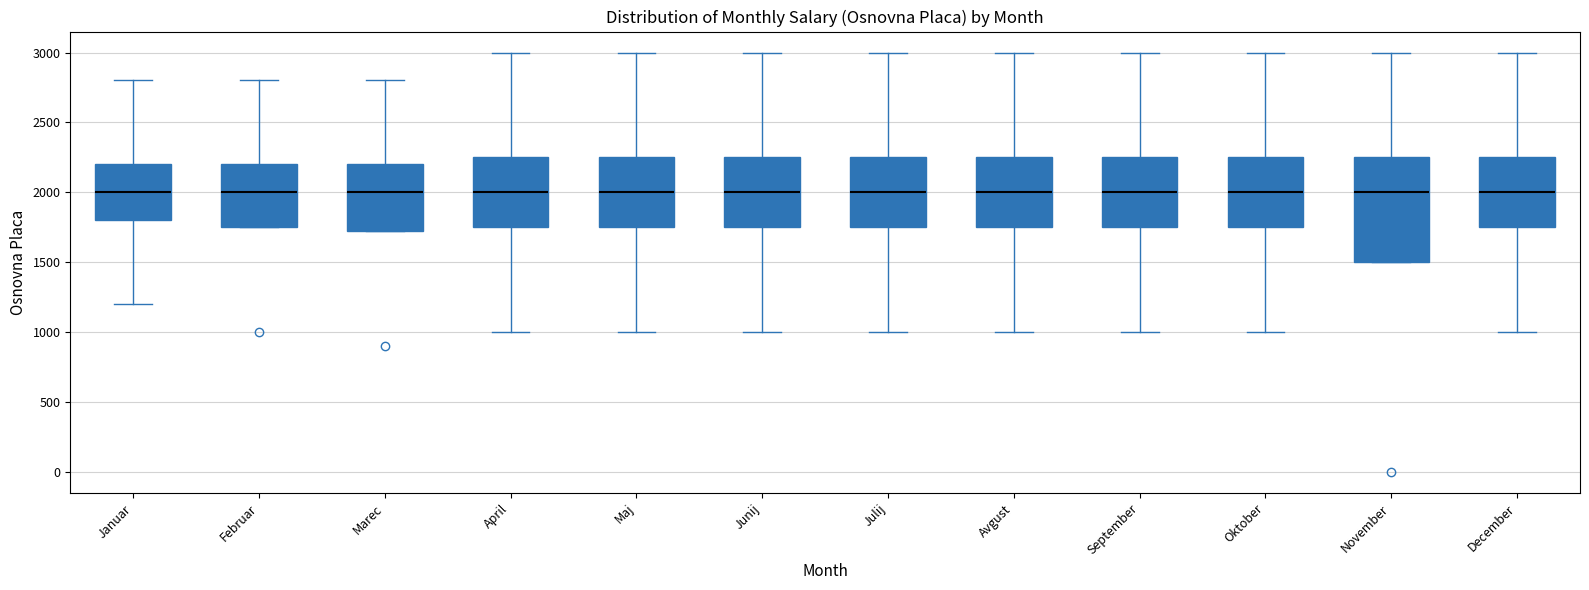

Which box is the tallest, from its lower edge to its upper edge?

November